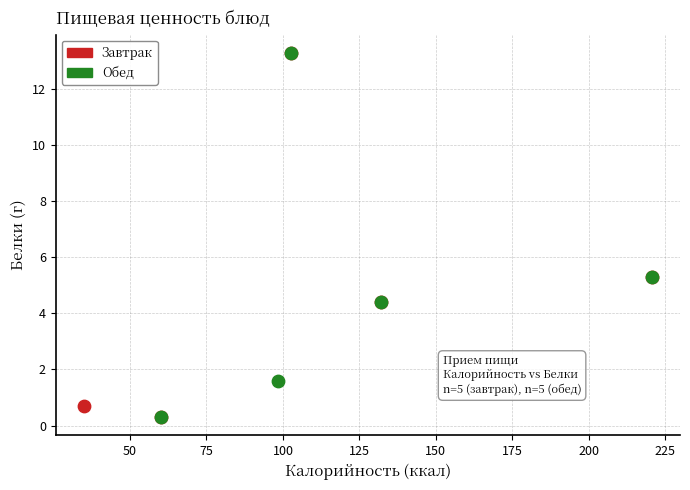

What are all the series names shown in the legend?

Завтрак, Обед